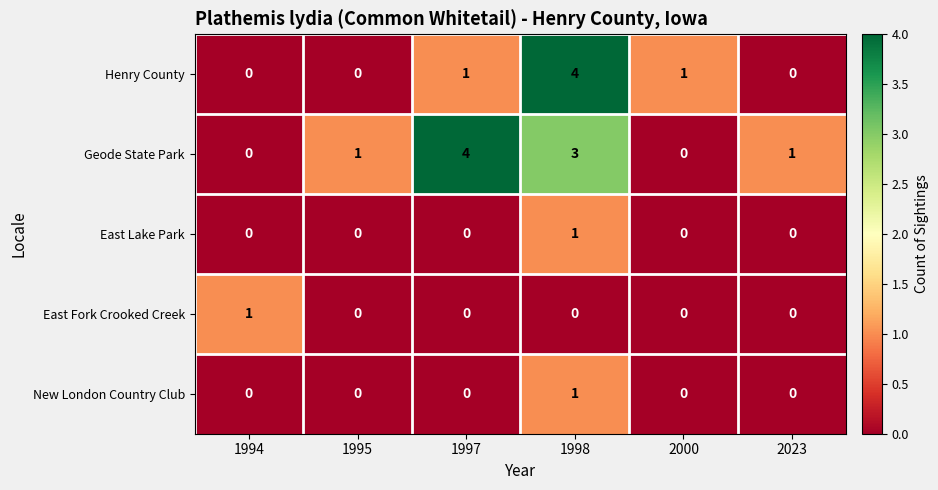

What is the difference between the maximum and minimum values in the Geode State Park series?

4